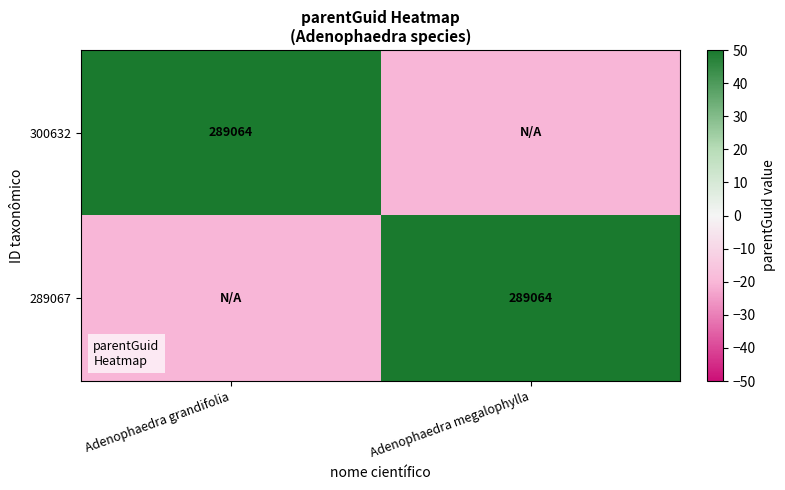

True or false: 289067 has a value of 94211 at Adenophaedra megalophylla.

False